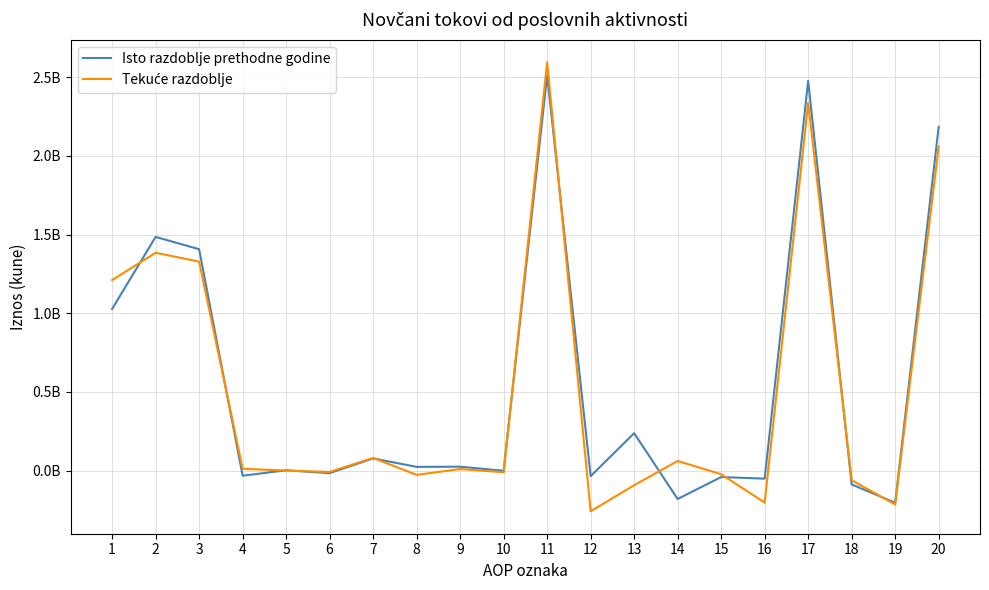

Reading left to right, list all the values displayed in this chart.

Isto razdoblje prethodne godine: 1=1027439291	2=1485228476	3=1407145529	4=-32578132	5=1966860	6=-16079606	7=77486916	8=23622889	9=24804992	10=-1140972	11=2512667767	12=-35232895	13=237713245	14=-180644678	15=-41066498	16=-51234964	17=2477434872	18=-87904217	19=-204553716	20=2184976939
Tekuće razdoblje: 1=1210915612	2=1384514977	3=1328414015	4=11564938	5=-27493	6=-8443739	7=80579370	8=-27153965	9=9917150	10=-10335299	11=2595430589	12=-258534079	13=-93056055	14=60931129	15=-23072683	16=-203336470	17=2336896510	18=-61037043	19=-215584934	20=2060274533